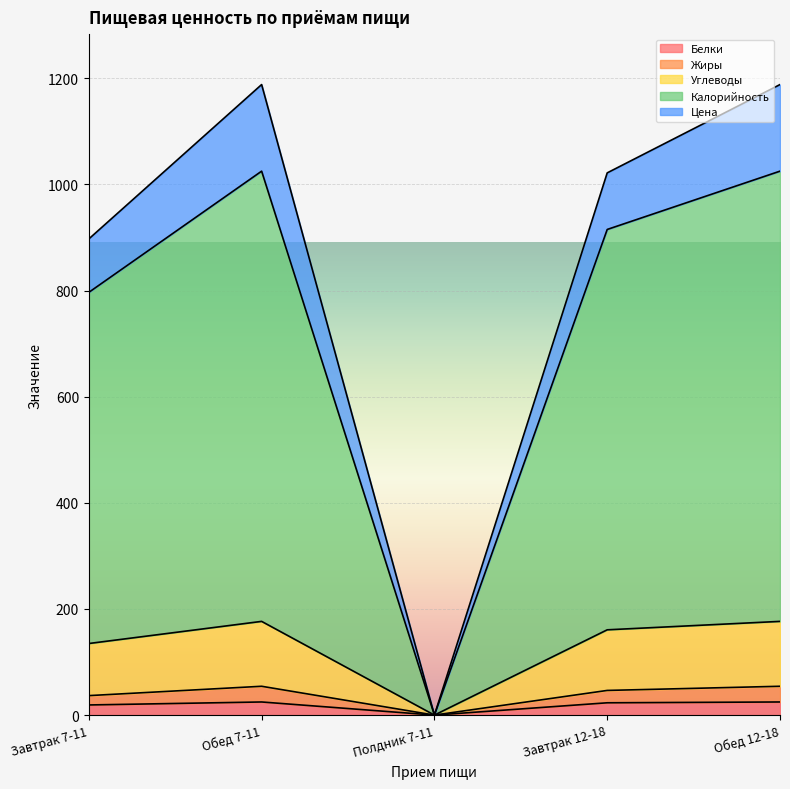

The value of Белки at Полдник 7-11 is 0.0. True or false?

True